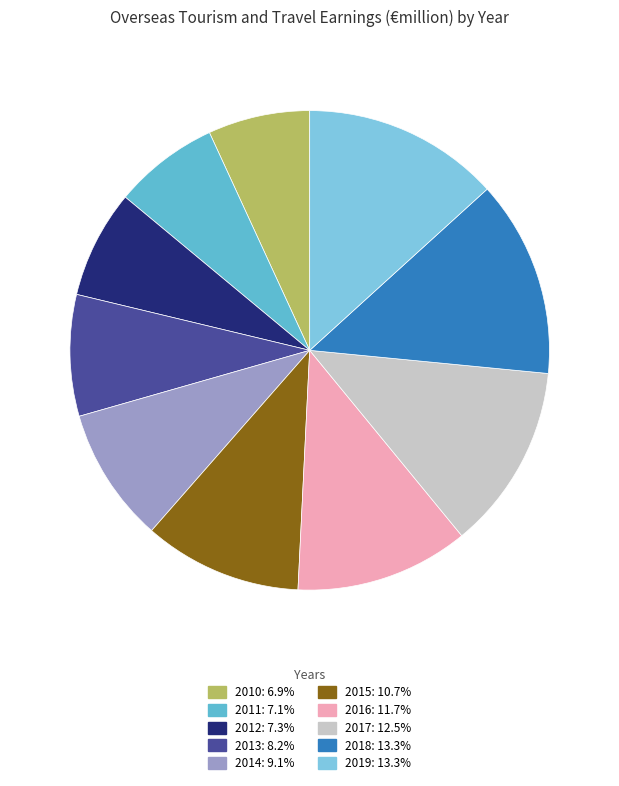

Is there any slice that represents more than half of the pie?

No